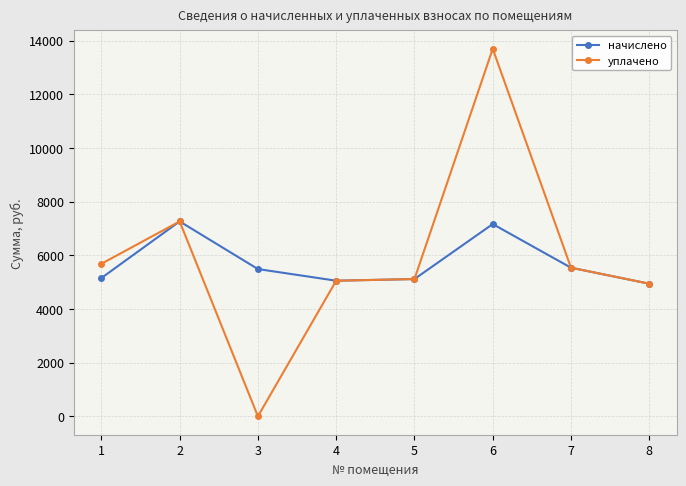

What are all the series names shown in the legend?

начислено, уплачено